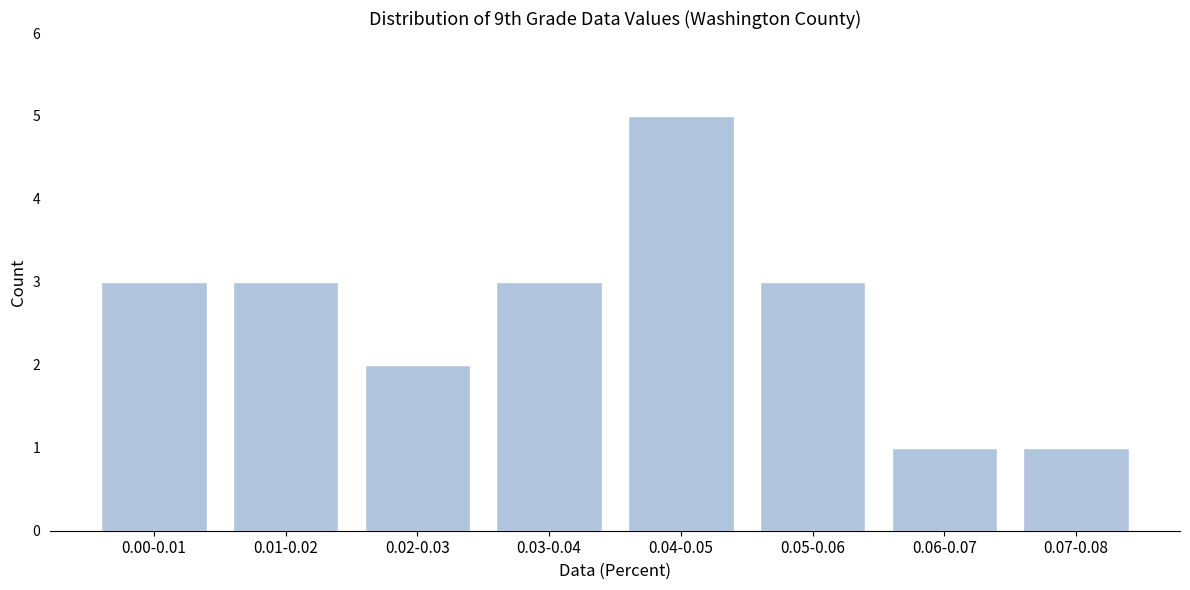

Reading left to right, list all the values displayed in this chart.

0.00-0.01=3	0.01-0.02=3	0.02-0.03=2	0.03-0.04=3	0.04-0.05=5	0.05-0.06=3	0.06-0.07=1	0.07-0.08=1